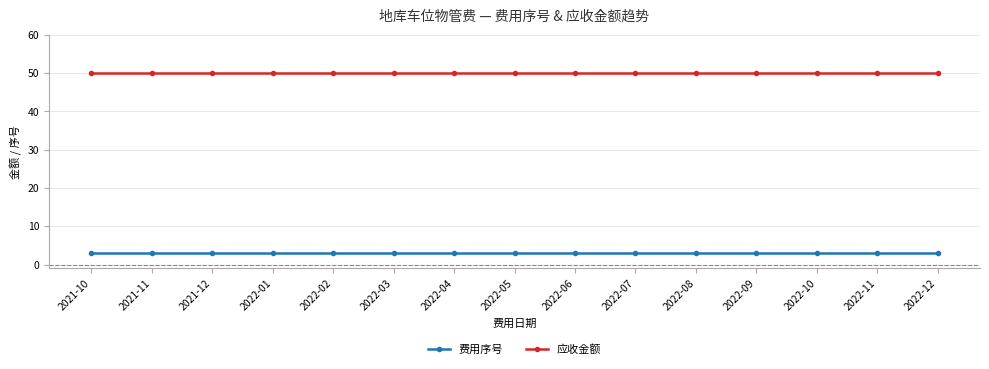

How many series are shown in this chart?

2